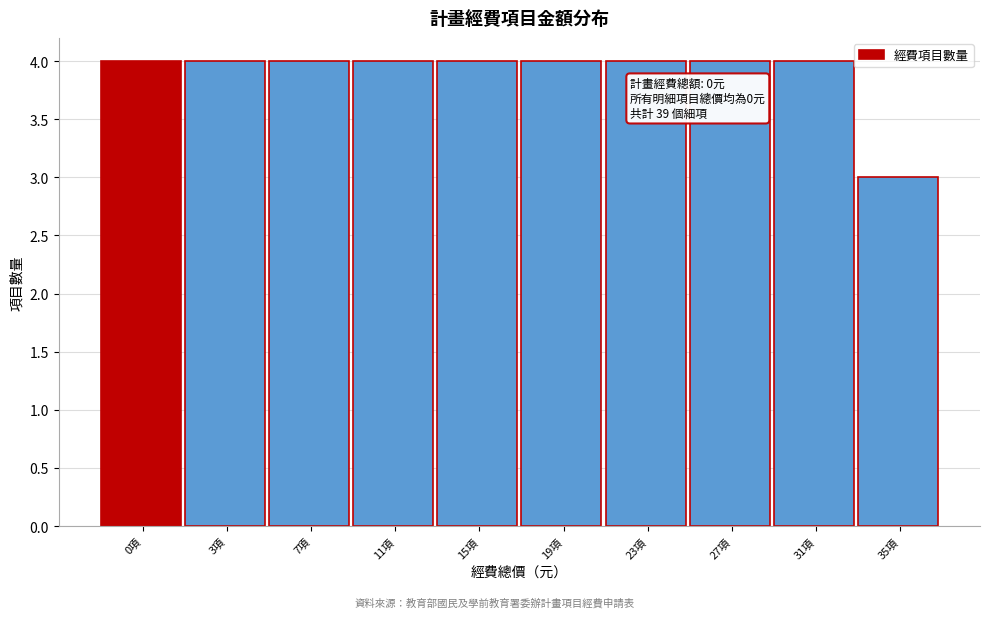

Reading right to left, extract all data points from this chart.

3	4	4	4	4	4	4	4	4	4